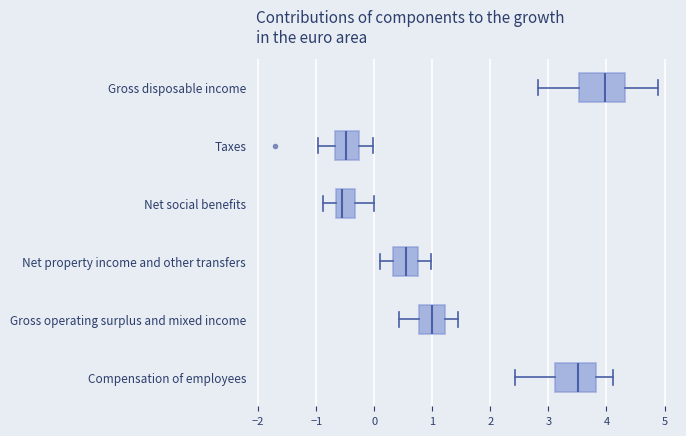

Reading bottom to top, read every box against the x-axis: the position of its median line, the range the box covers, and the ends of its whiskers. The values are not printed on the chart, so give them approximately, as read against the axis.

Compensation of employees: median 3.5, box 3.1 to 3.8, whiskers 2.4 to 4.1
Gross operating surplus and mixed income: median 1.0, box 0.8 to 1.2, whiskers 0.4 to 1.5
Net property income and other transfers: median 0.5, box 0.3 to 0.8, whiskers 0.1 to 1.0
Net social benefits: median -0.5, box -0.7 to -0.3, whiskers -0.9 to 0.0
Taxes: median -0.5, box -0.7 to -0.3, whiskers -1.0 to 0.0
Gross disposable income: median 4.0, box 3.5 to 4.3, whiskers 2.8 to 4.9